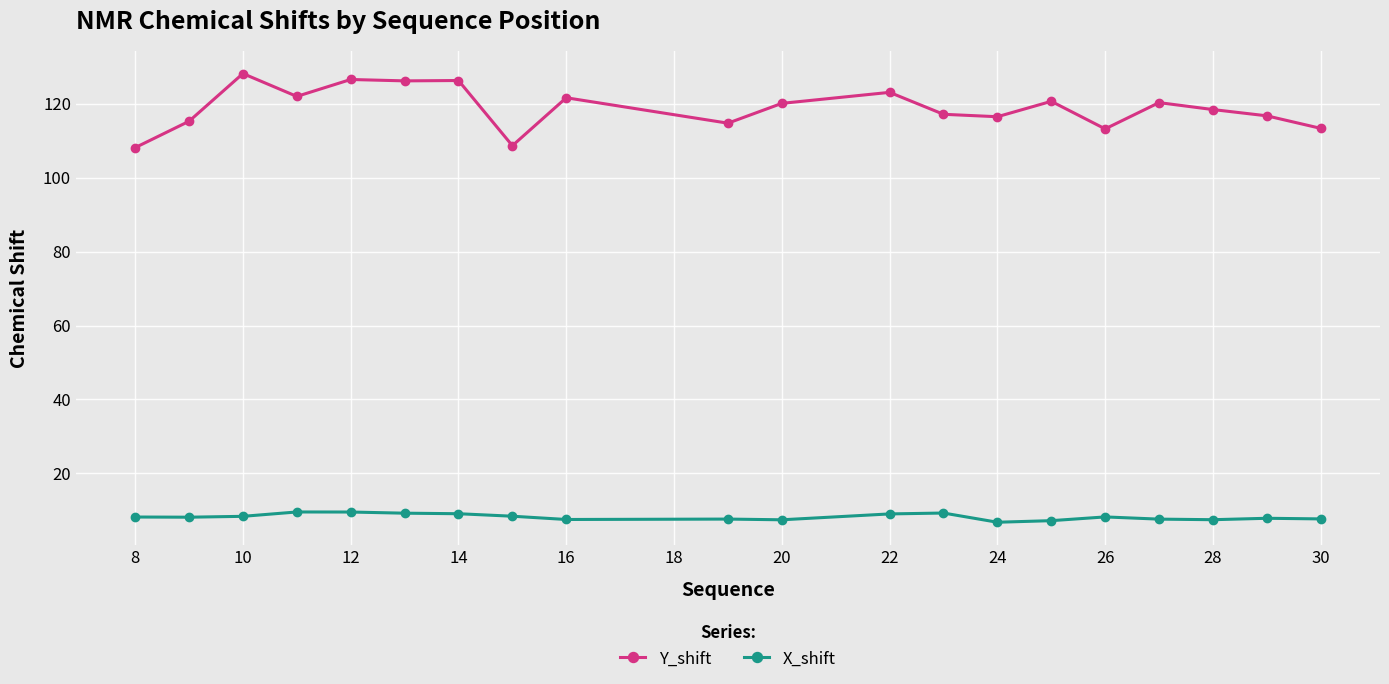

True or false: X_shift and Y_shift intersect in this chart.

False